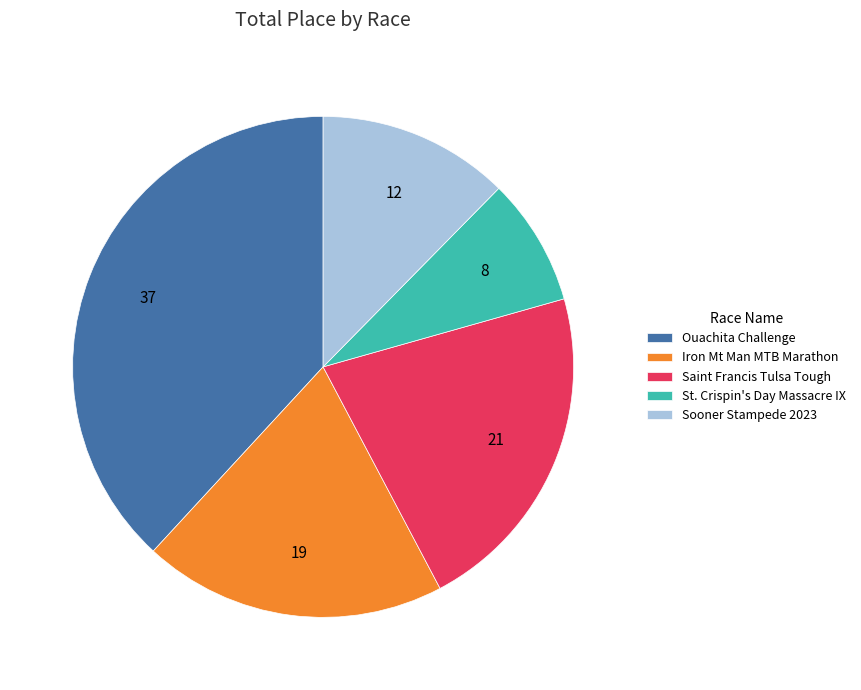

Is the sum of Saint Francis Tulsa Tough and St. Crispin's Day Massacre IX greater than half?

No